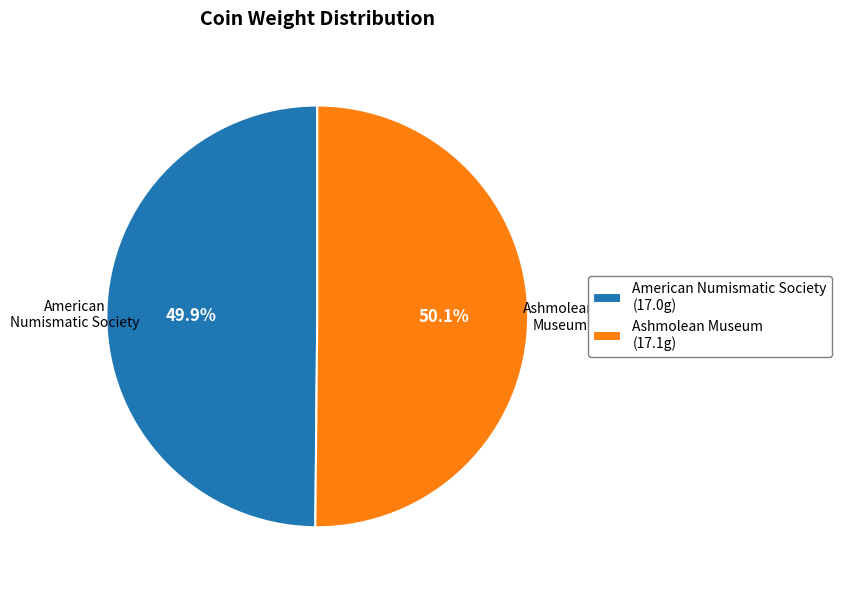

What is the total percentage of American Numismatic Society (17.0g) and Ashmolean Museum (17.1g)?

100.0%